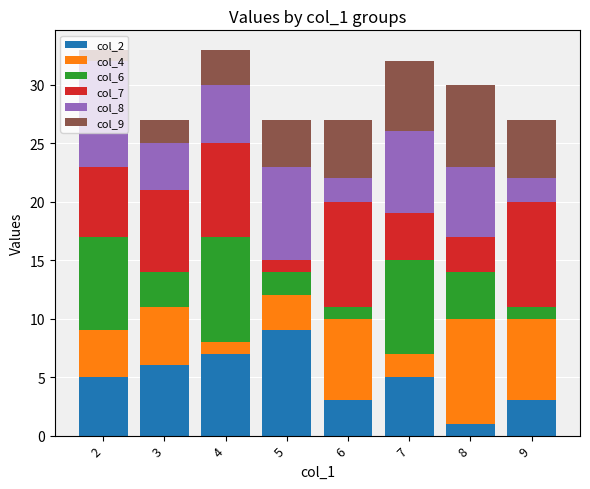

What is the difference between the second highest and minimum values in the col_6 series?

7